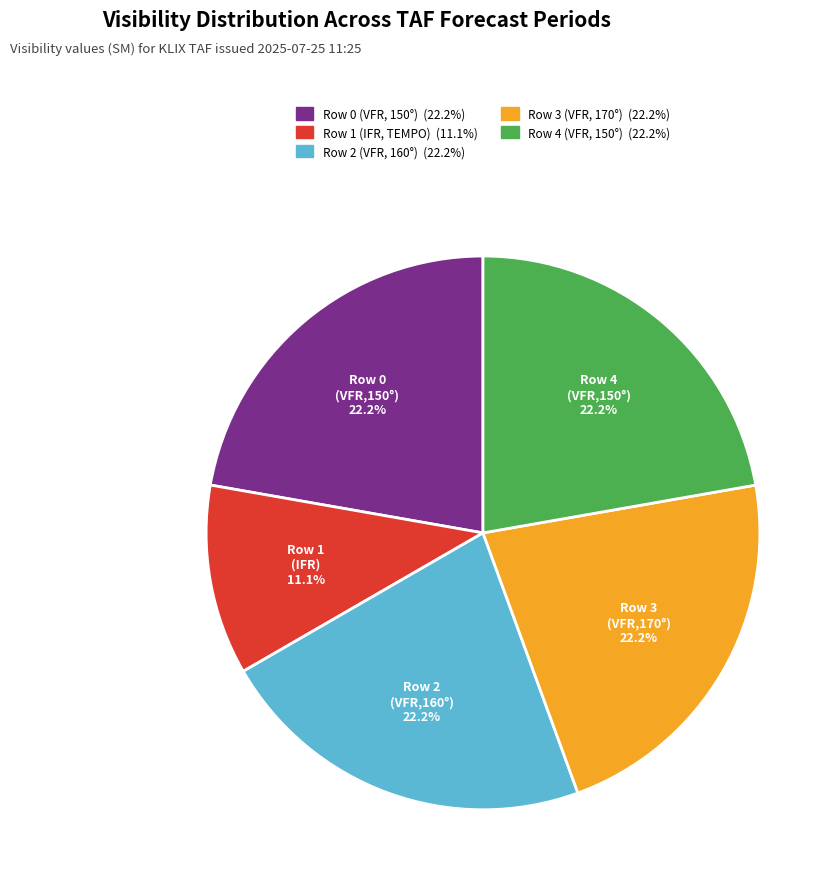

How many slices are in this pie chart?

5